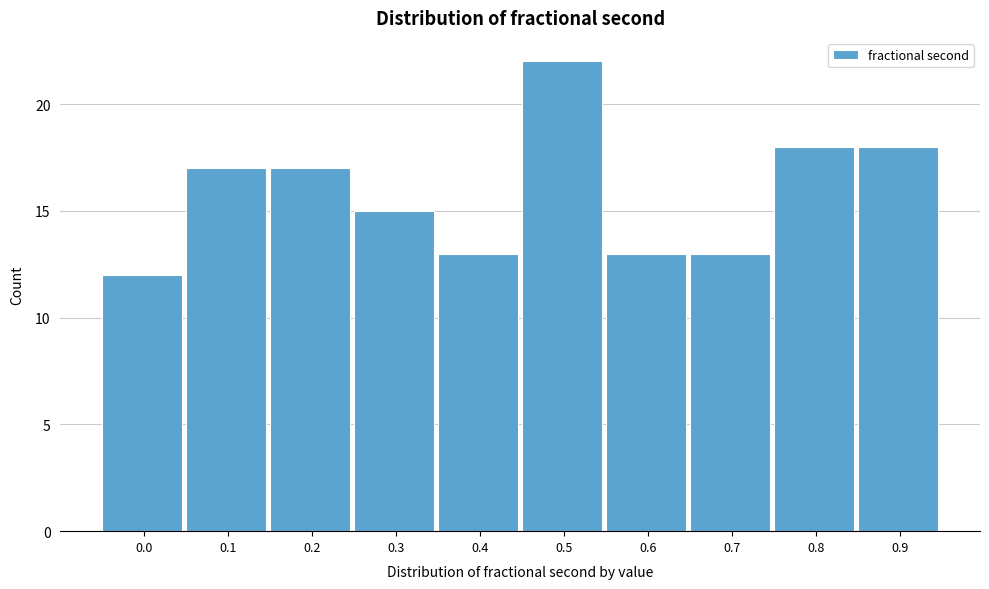

Reading left to right, what are all the values shown in this chart?

12	17	17	15	13	22	13	13	18	18